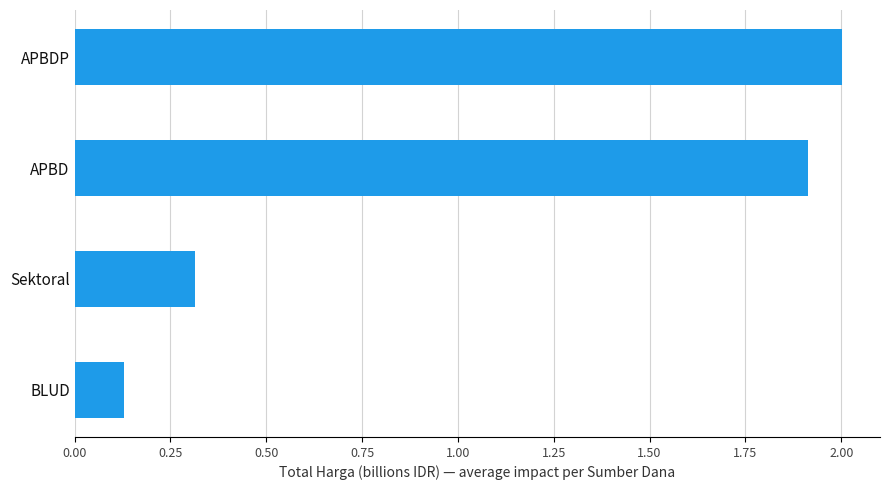

What is the value of the 3rd bar from the top?

0.3